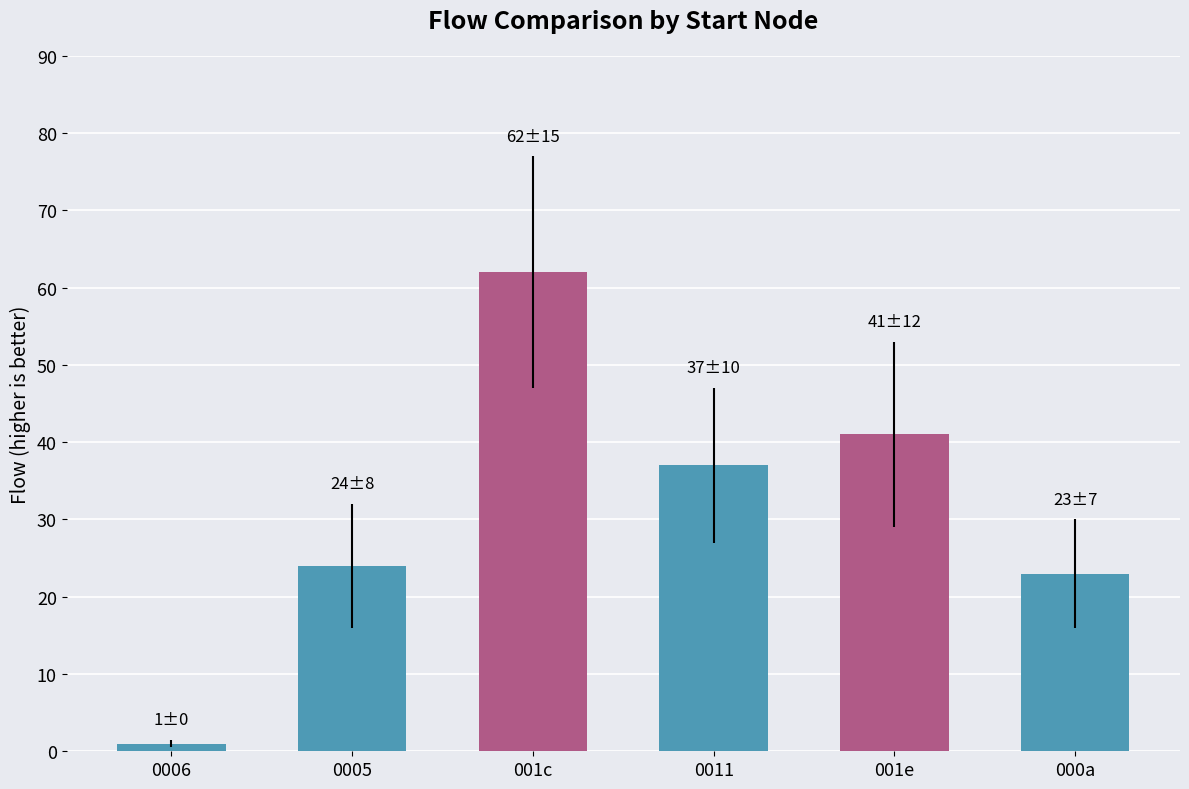

What is the average value?

31